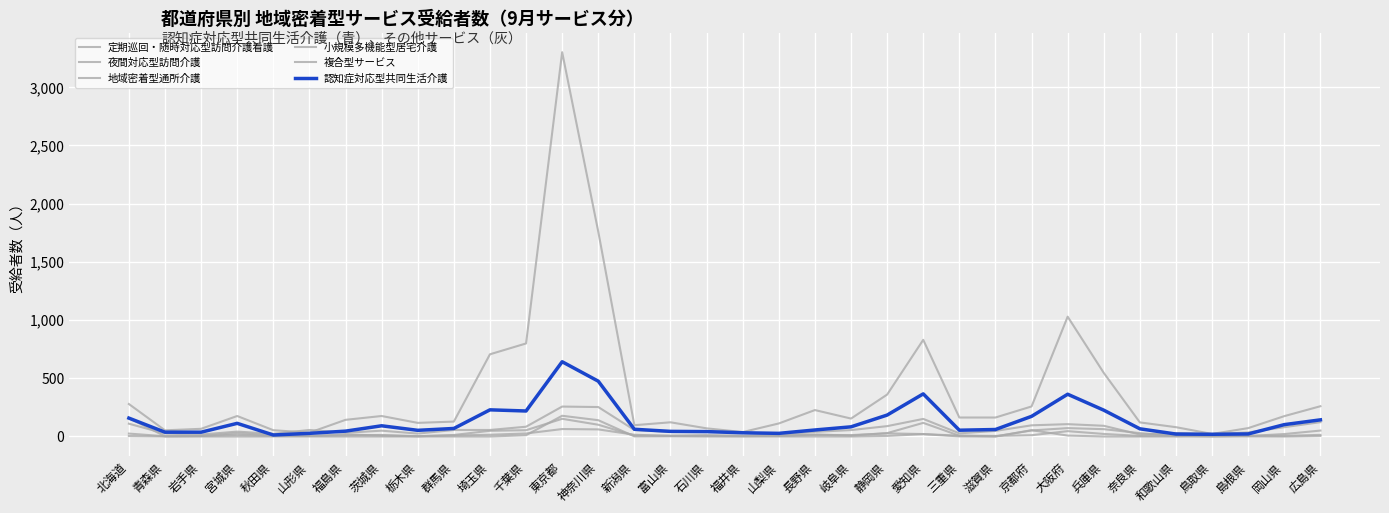

At how many categories does at least one series exceed 3238?

1